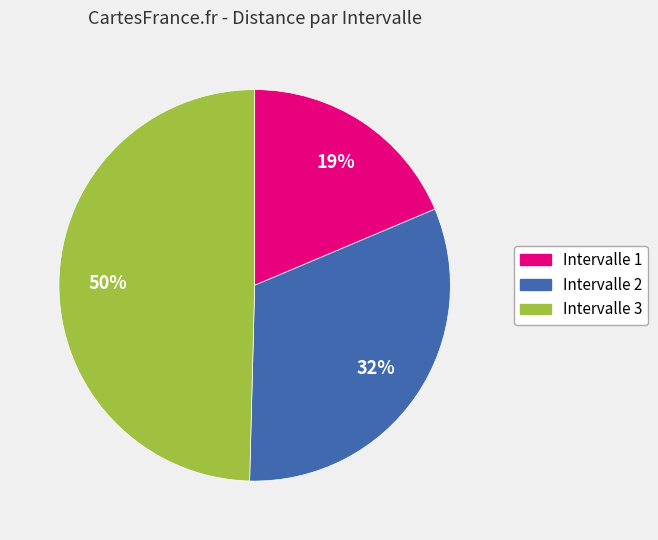

To the nearest percent, what is the combined percentage of Intervalle 1 and Intervalle 2?

50%